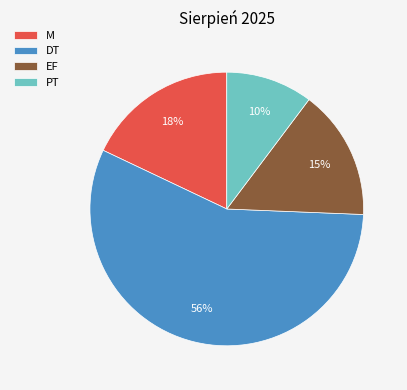

How many segments does this pie chart have?

4